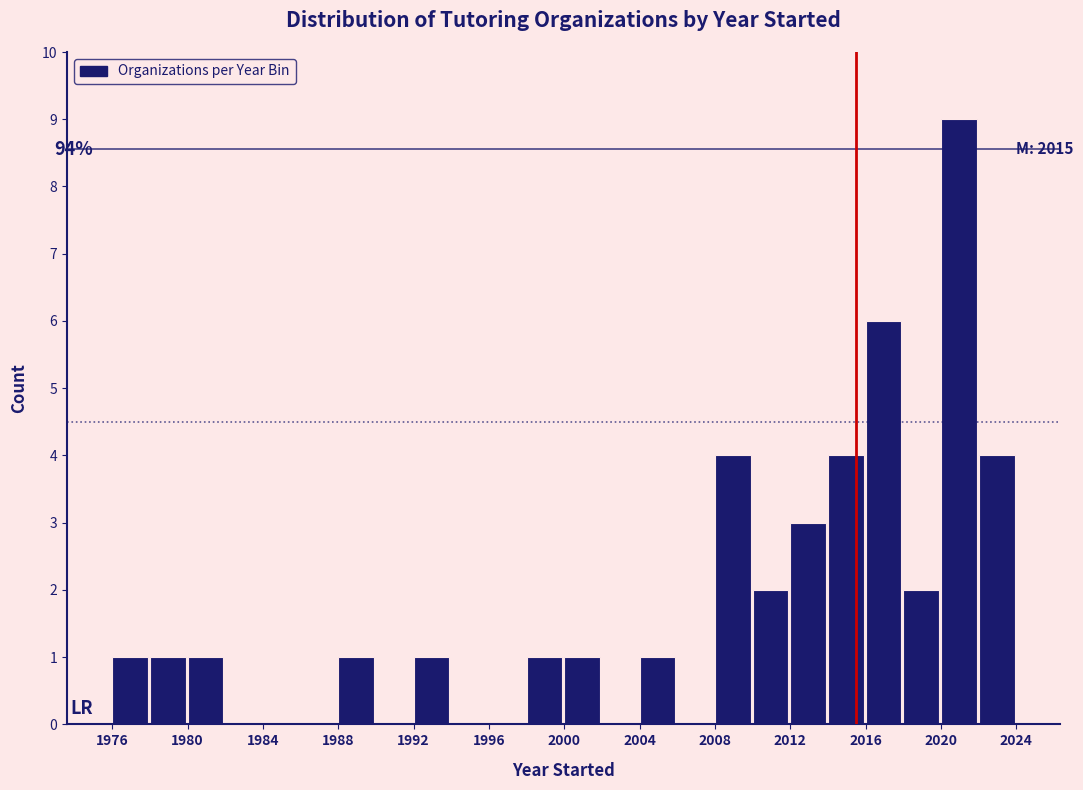

Which range on the x-axis has the tallest bar?

2020 to 2022